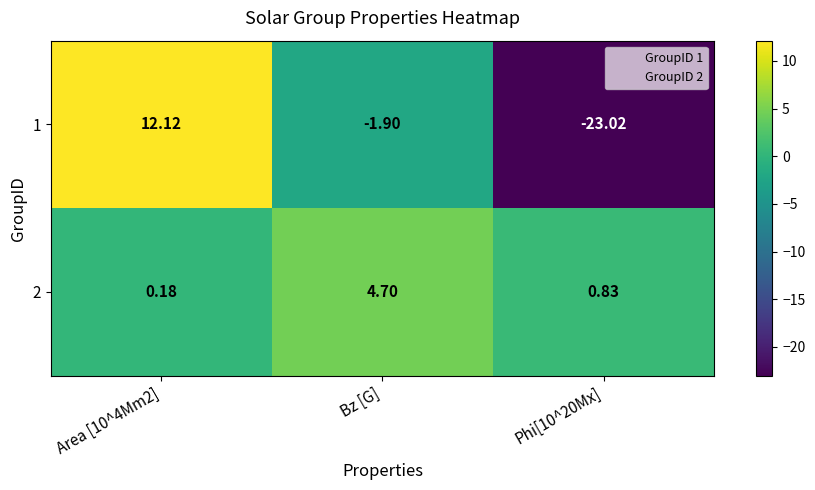

At which label does 2 reach its peak?

Bz [G]